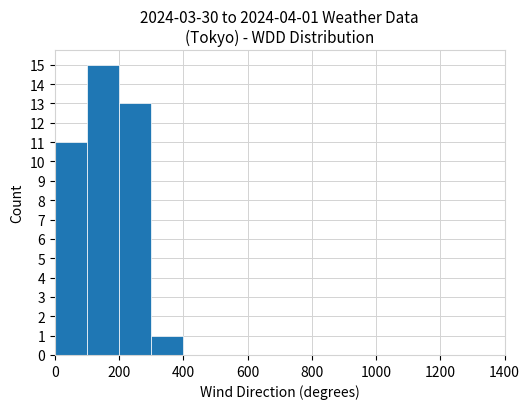

Are the bars horizontal?

No